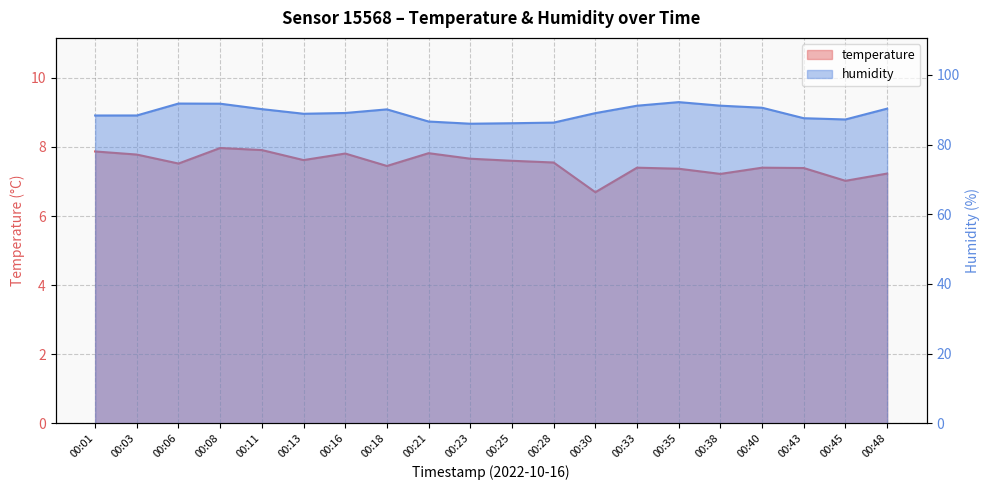

Which has a higher value, 00:33 or 00:48?

00:33